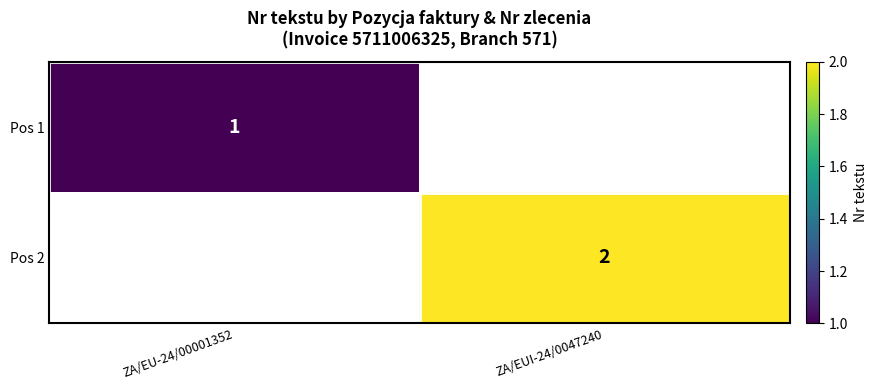

At how many categories does at least one series exceed 1?

1